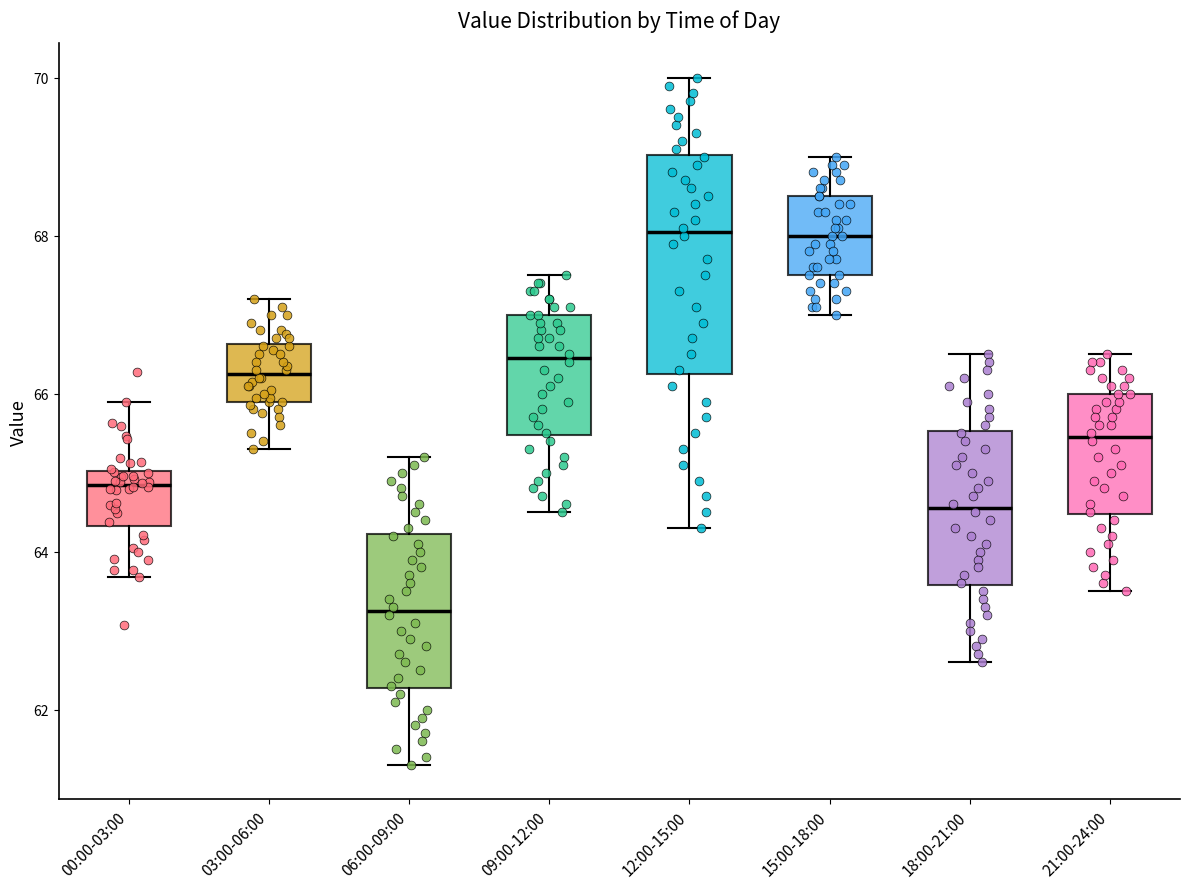

Comparing the boxes themselves (not the whiskers), which one is the tallest?

12:00-15:00